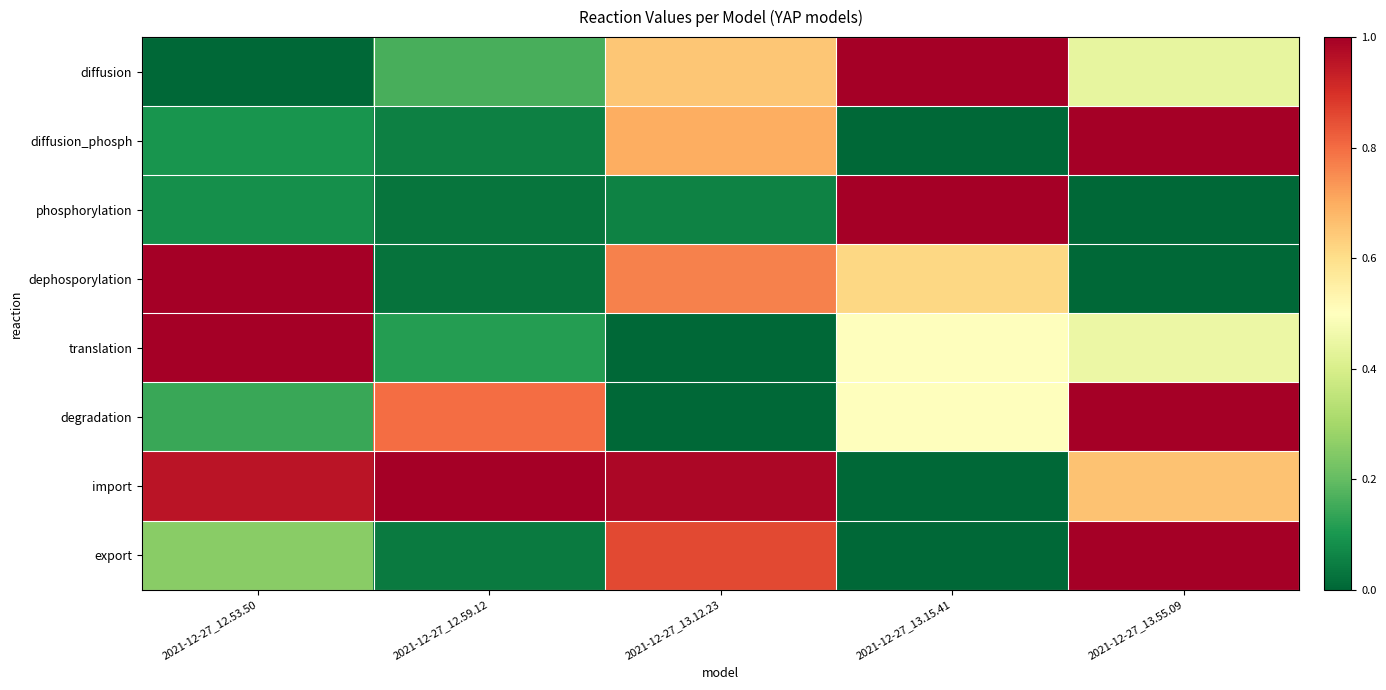

Rank the series by their maximum value, from highest to lowest.

diffusion, diffusion_phosph, phosphorylation, dephosporylation, translation, degradation, import, export